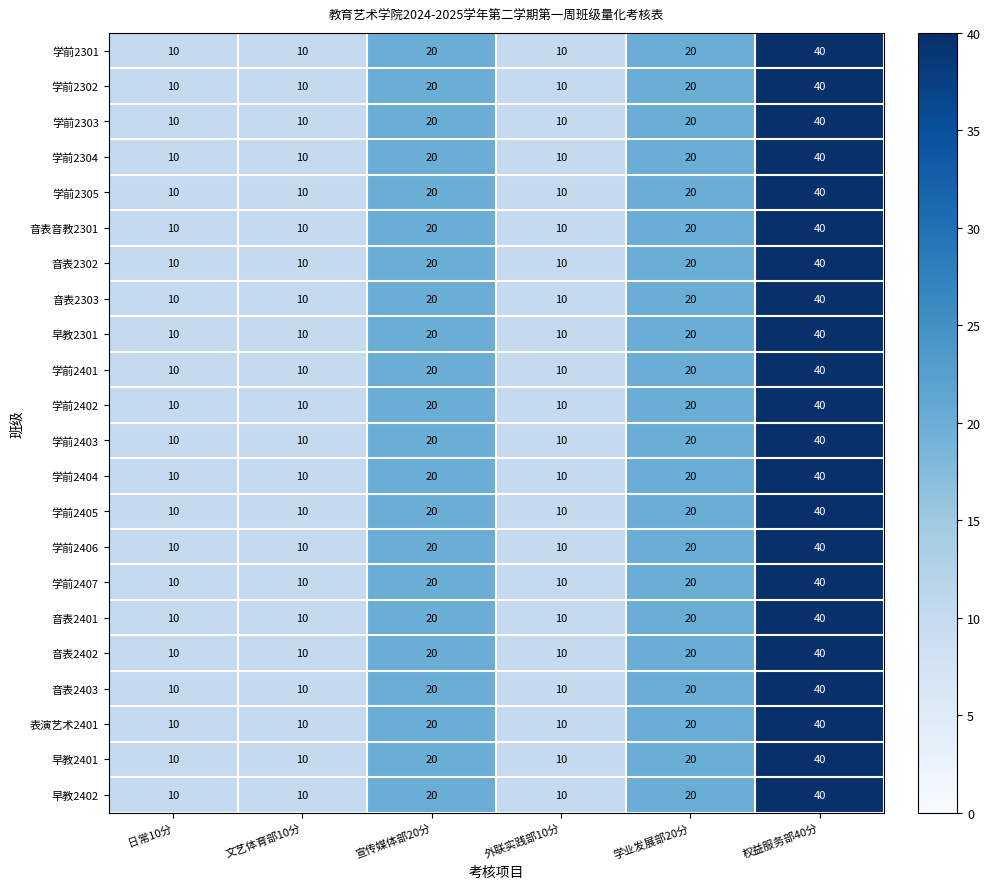

The value of 早教2402 at 权益服务部40分 is 40. True or false?

True